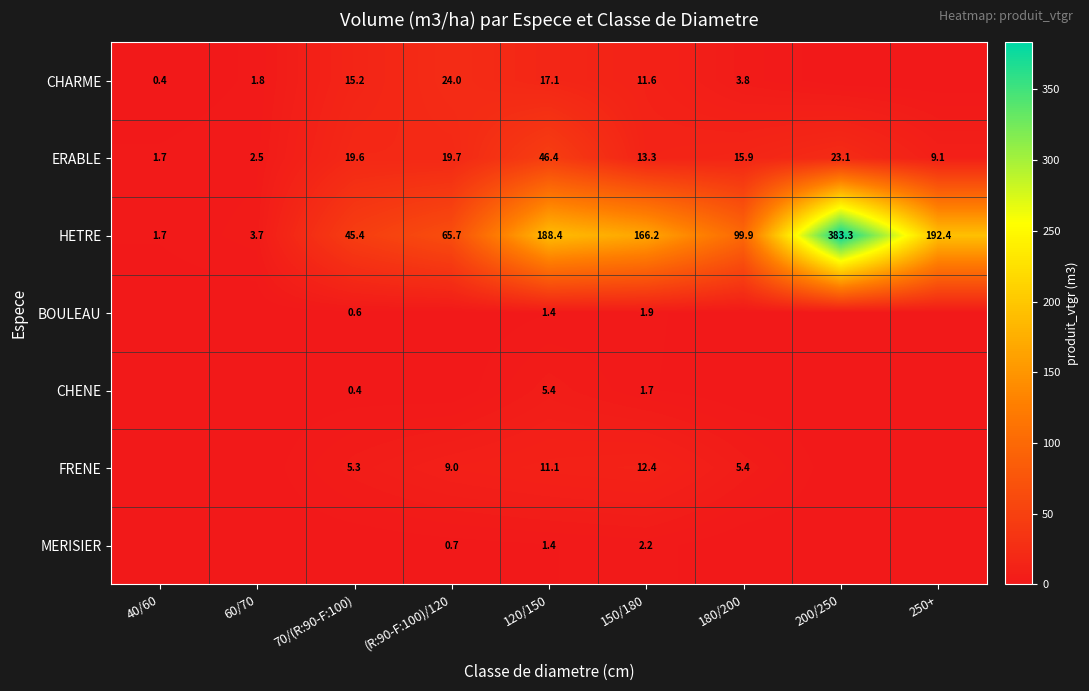

What is the spread (max minus min) of values at 150/180?

164.5